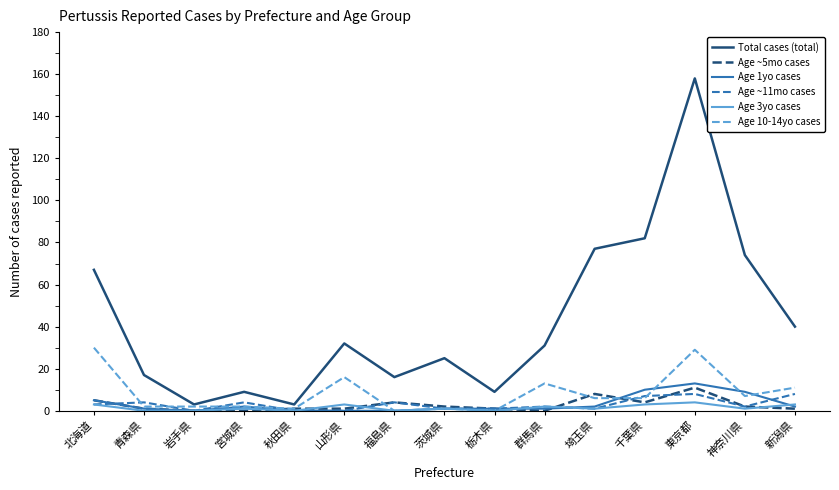

Which series has the largest range (max minus min)?

Total cases (total)